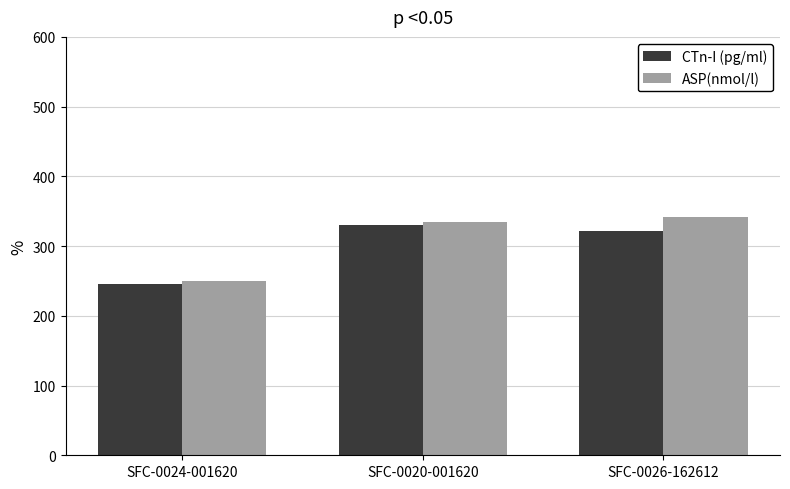

Reading left to right, what are all the values shown in this chart?

CTn-I (pg/ml): 246	330	321
ASP(nmol/l): 250	334	342